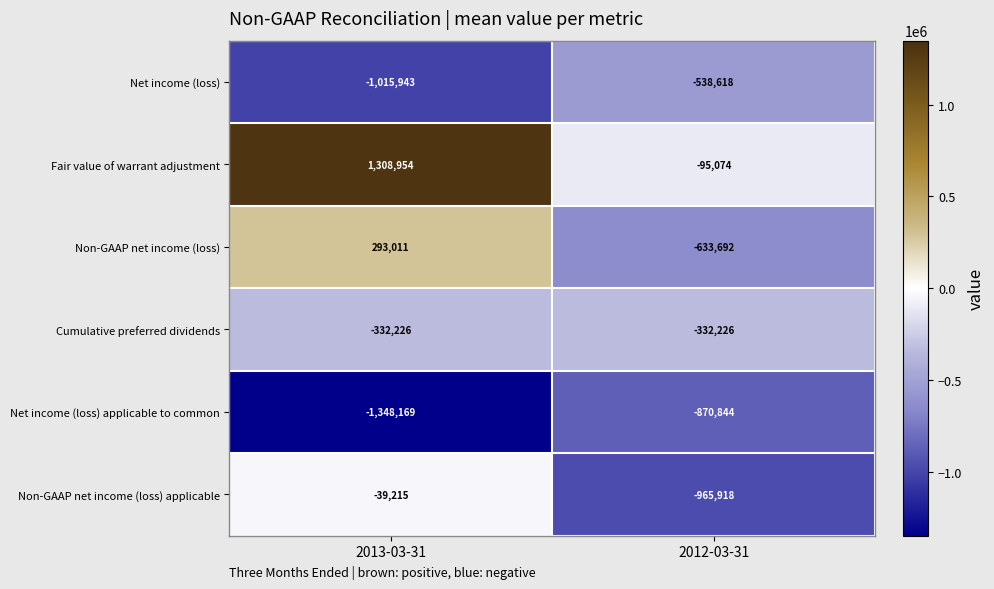

Rank the categories by Net income (loss) applicable to common value from highest to lowest.

2012-03-31, 2013-03-31